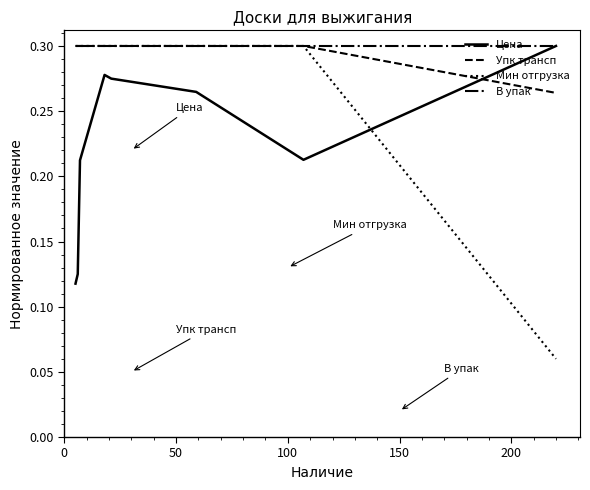

Which series has the widest spread of values?

Мин отгрузка